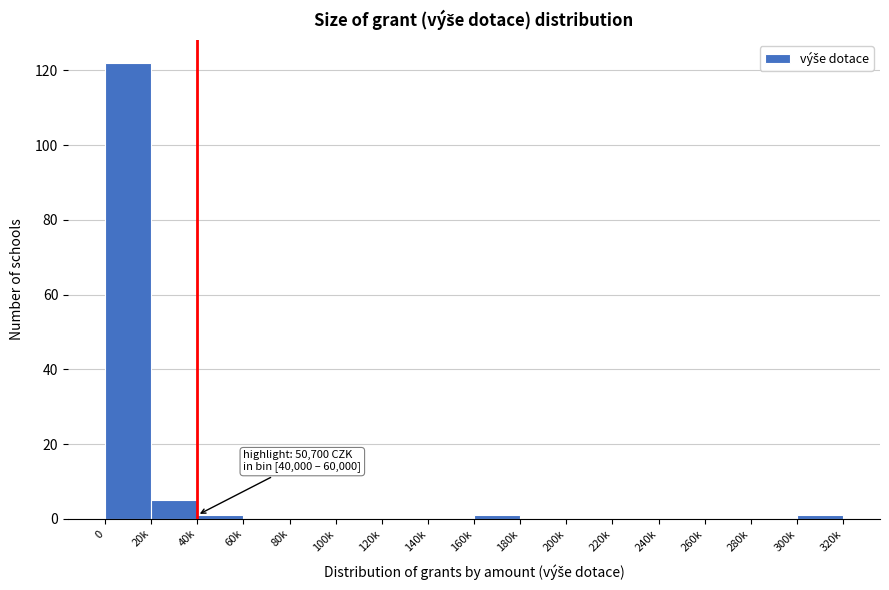

Reading left to right, transcribe all the data shown in this chart.

0=122	20k=5	40k=1	60k=0	80k=0	100k=0	120k=0	140k=0	160k=1	180k=0	200k=0	220k=0	240k=0	260k=0	280k=0	300k=1